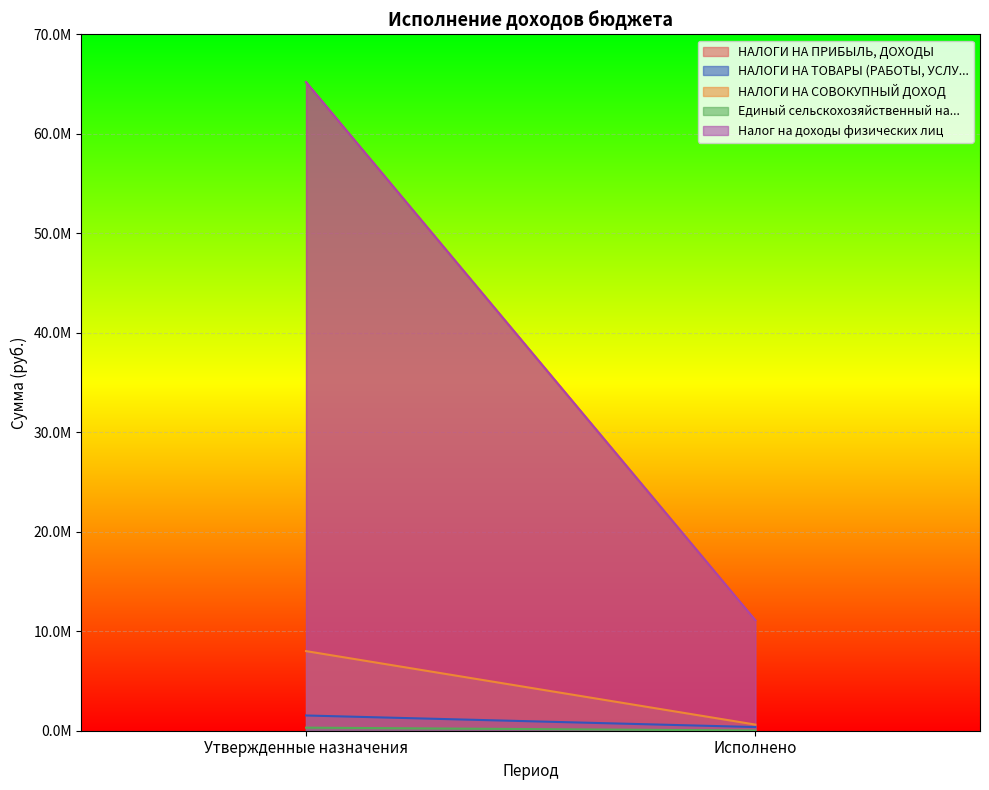

Reading left to right, list all the values displayed in this chart.

НАЛОГИ НА ПРИБЫЛЬ, ДОХОДЫ: Утвержденные назначения=65194000.0	Исполнено=11098022.3
НАЛОГИ НА ТОВАРЫ (РАБОТЫ, УСЛУГИ): Утвержденные назначения=1531000.0	Исполнено=367930.9
НАЛОГИ НА СОВОКУПНЫЙ ДОХОД: Утвержденные назначения=8002628.3	Исполнено=617592.9
Единый сельскохозяйственный налог: Утвержденные назначения=308000.0	Исполнено=23913.2
Налог на доходы физических лиц: Утвержденные назначения=65194000.0	Исполнено=11098022.3